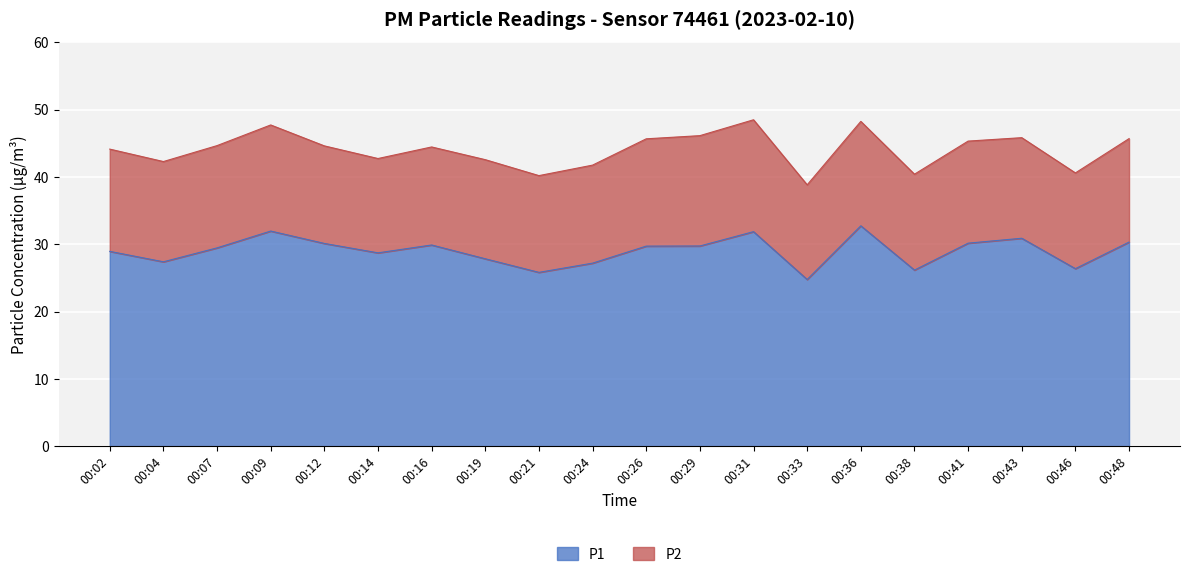

Which label corresponds to the smallest value in the chart?

00:33